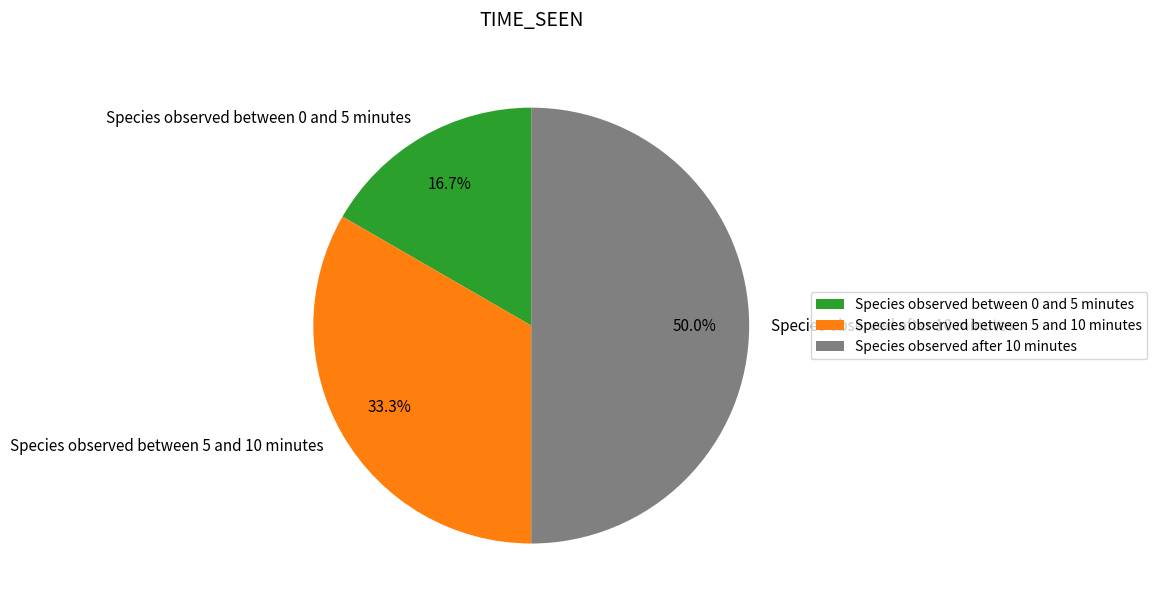

Which category has the biggest portion of the pie?

Species observed after 10 minutes